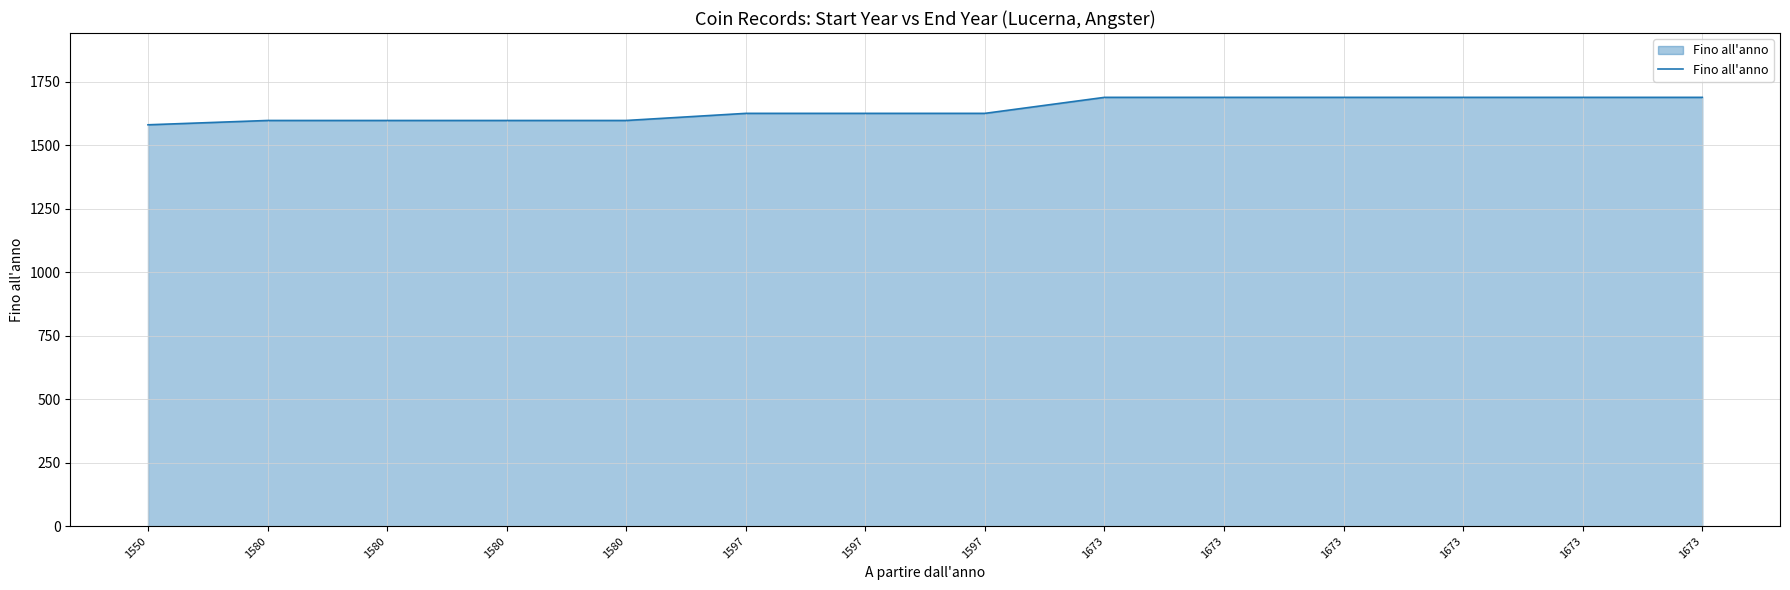

Is this an area chart (filled region under the line)?

Yes